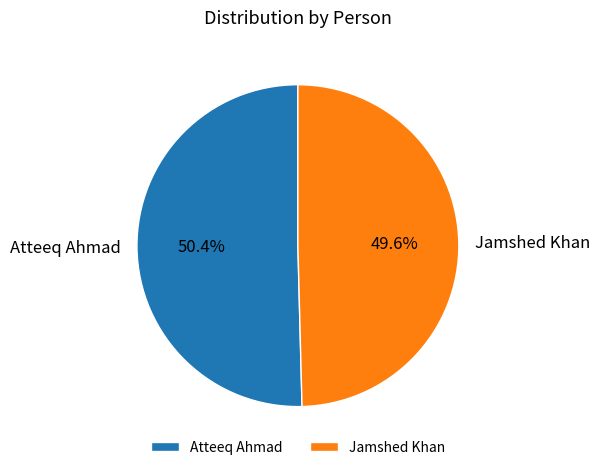

Rank the categories by value from highest to lowest.

Atteeq Ahmad, Jamshed Khan